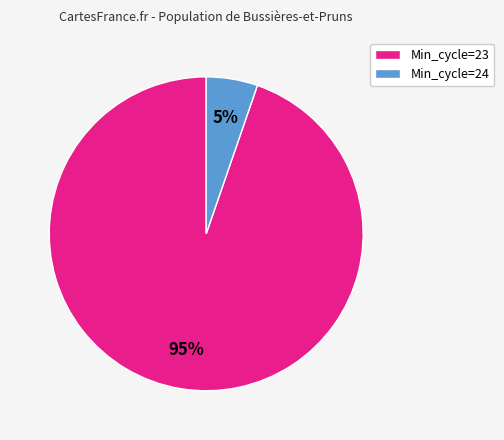

Is it true that Min_cycle=23 is 95% of the pie?

True